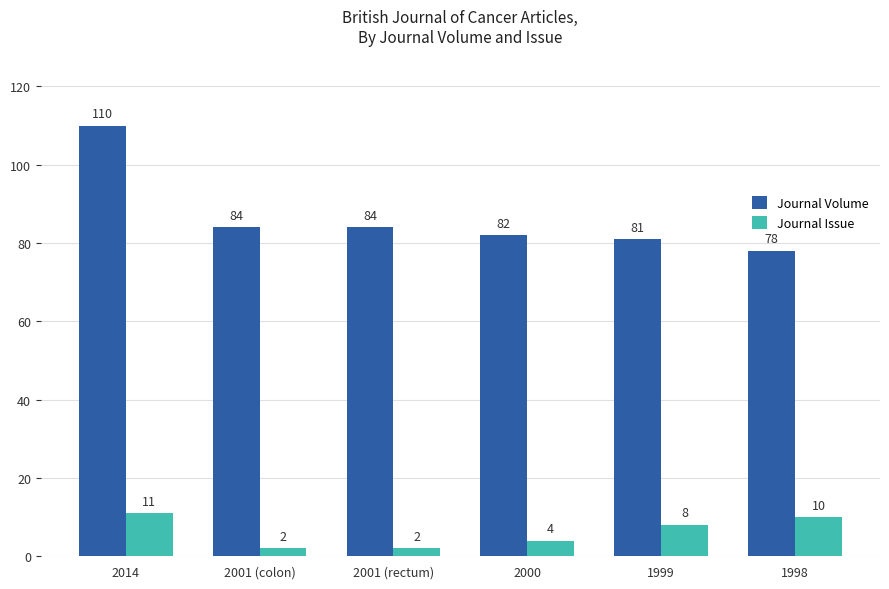

What are all the series names shown in the legend?

Journal Volume, Journal Issue